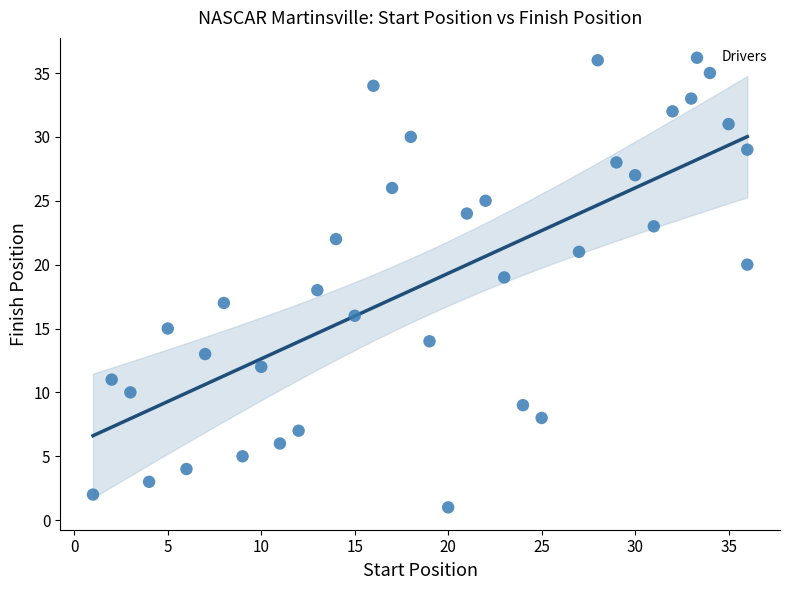

What is the range of Y values (max minus min)?

35